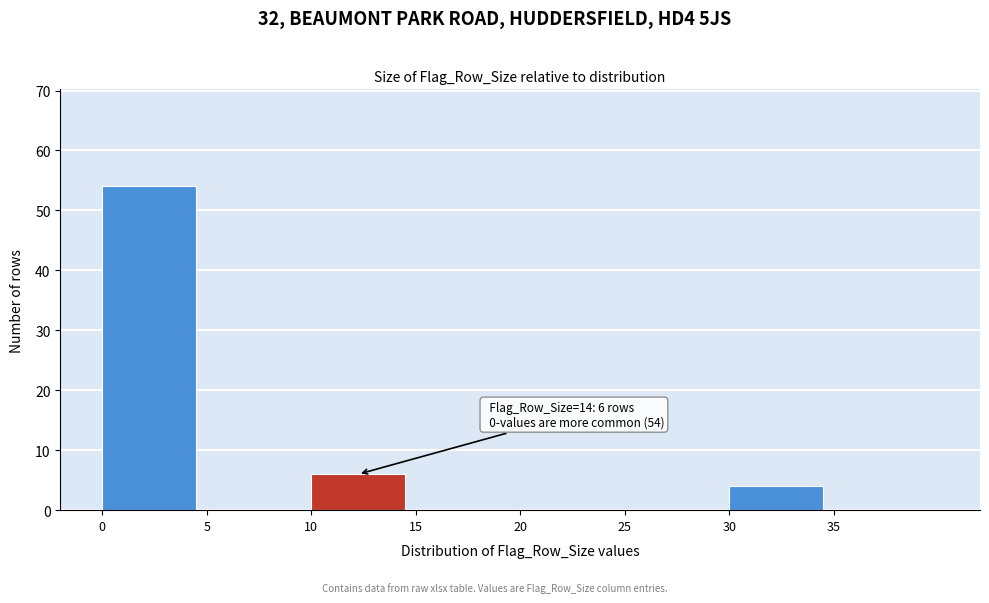

Reading right to left, transcribe all the data shown in this chart.

35=0	30=4	25=0	20=0	15=0	10=6	5=0	0=54